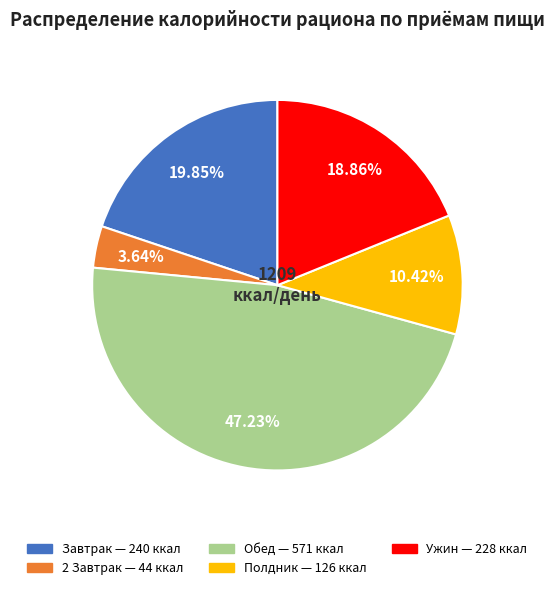

Which slice is the largest?

Обед